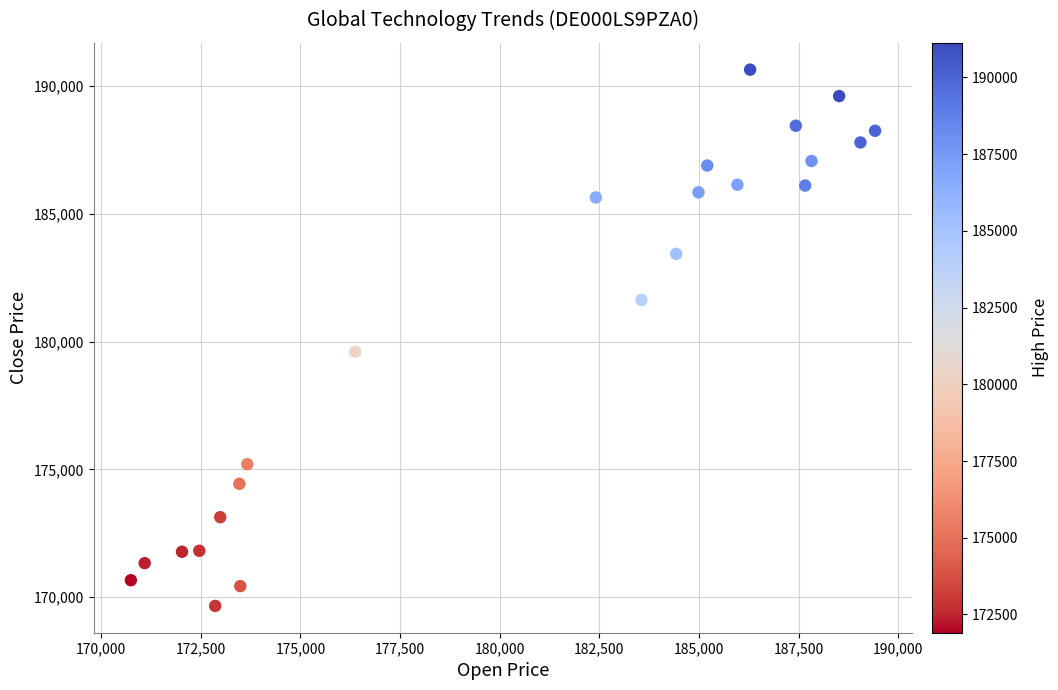

What Y value in the scatter plot is closest to 180149?

179603